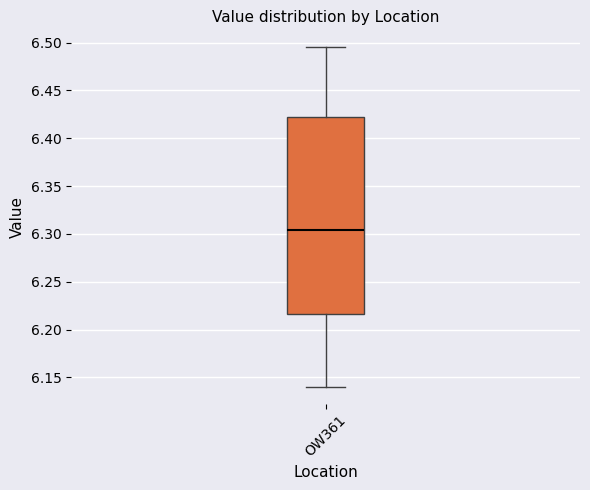

Where does the lower whisker of the box for OW361 end on the y-axis? The values are not printed on the chart, so give them approximately, as read against the axis.

6.140